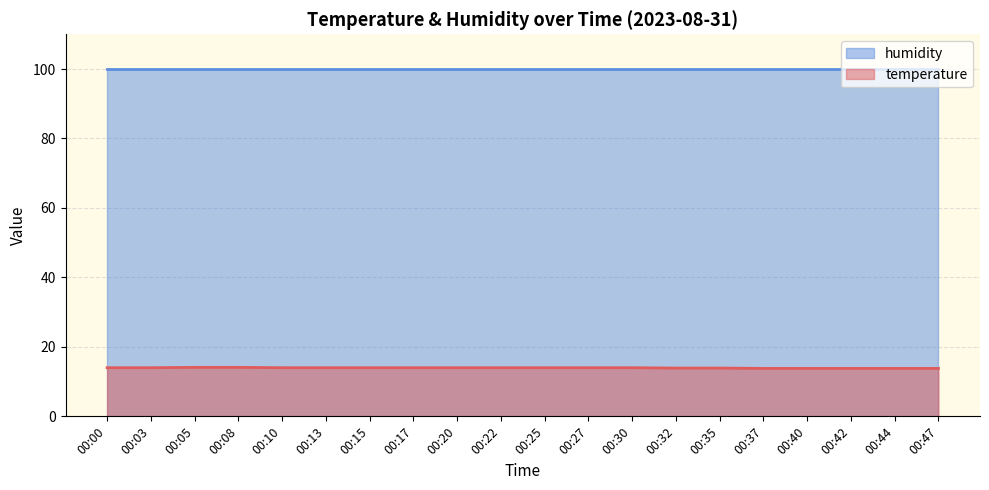

What is the change in value from 00:27 to 00:44?

-0.2